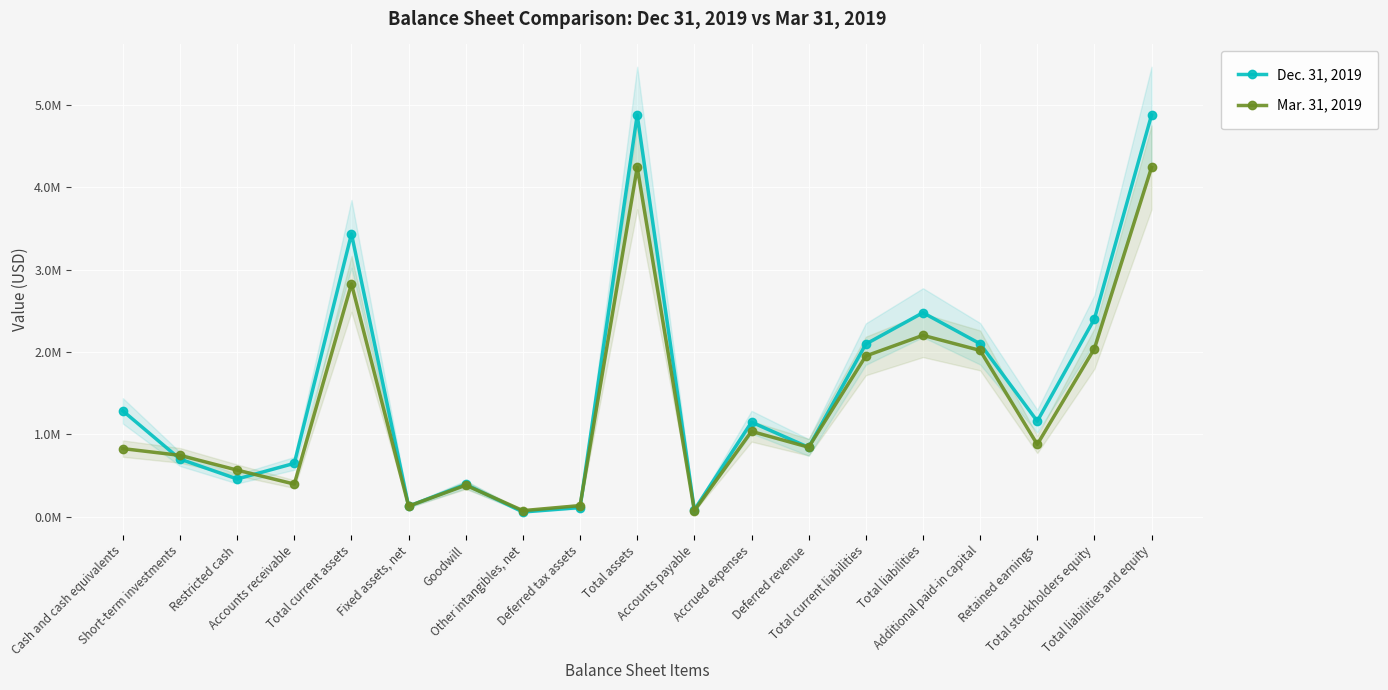

Rank the series by their average value, from lowest to highest.

Mar. 31, 2019, Dec. 31, 2019